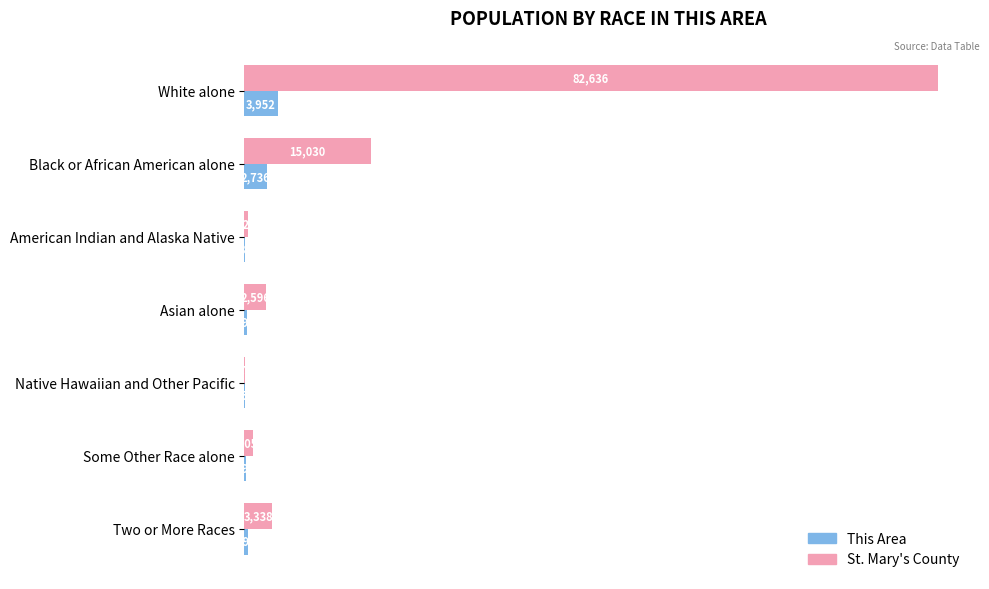

What is the sum of all This Area values?

7638